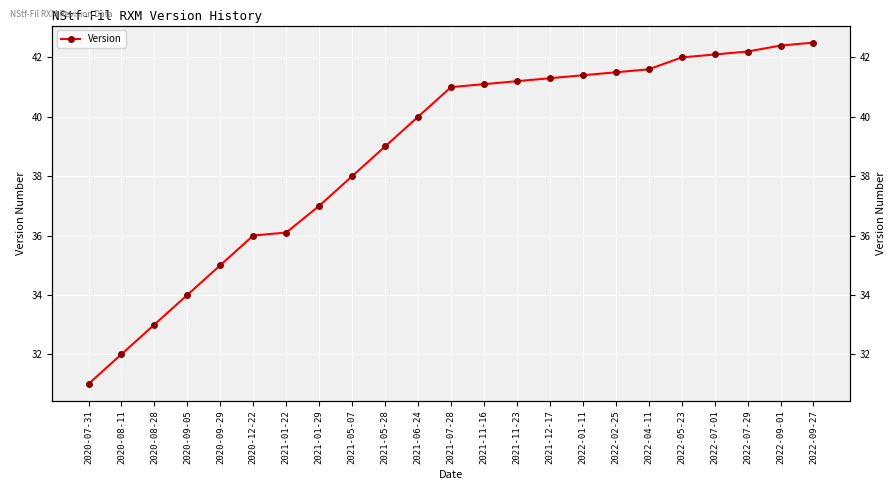

Does the chart display data point markers on the line(s)?

Yes